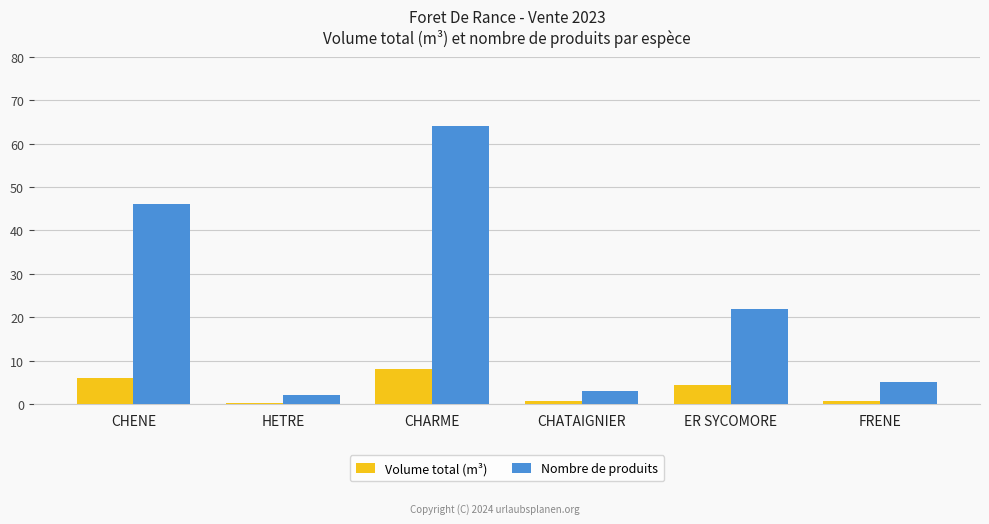

Rank the series by their average value, from lowest to highest.

Volume total (m³), Nombre de produits